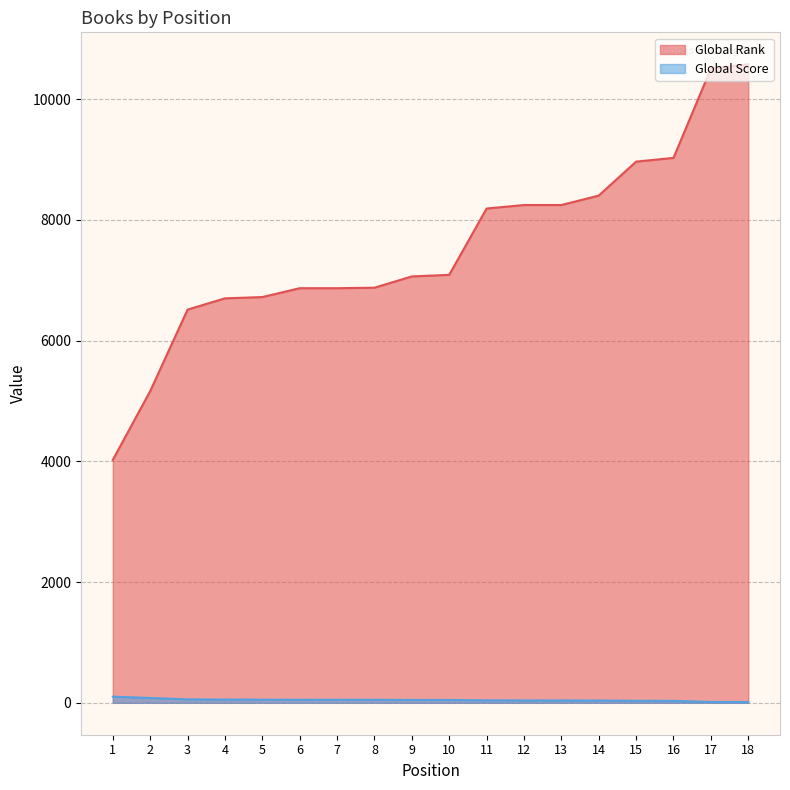

Does the chart have visible grid lines?

Yes